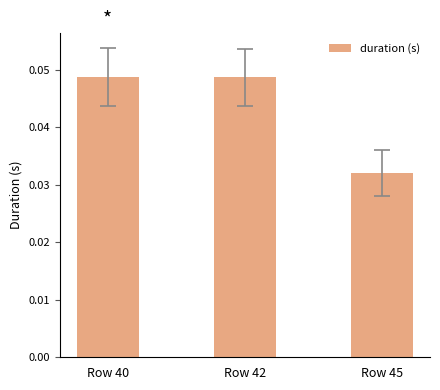

Which has a higher value, Row 45 or Row 42?

Row 42